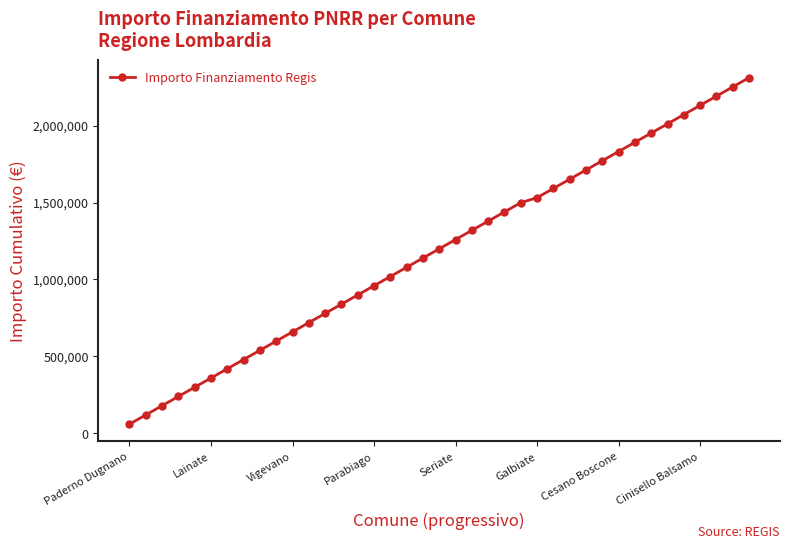

True or false: the data has more than 1 interior local peaks.

False